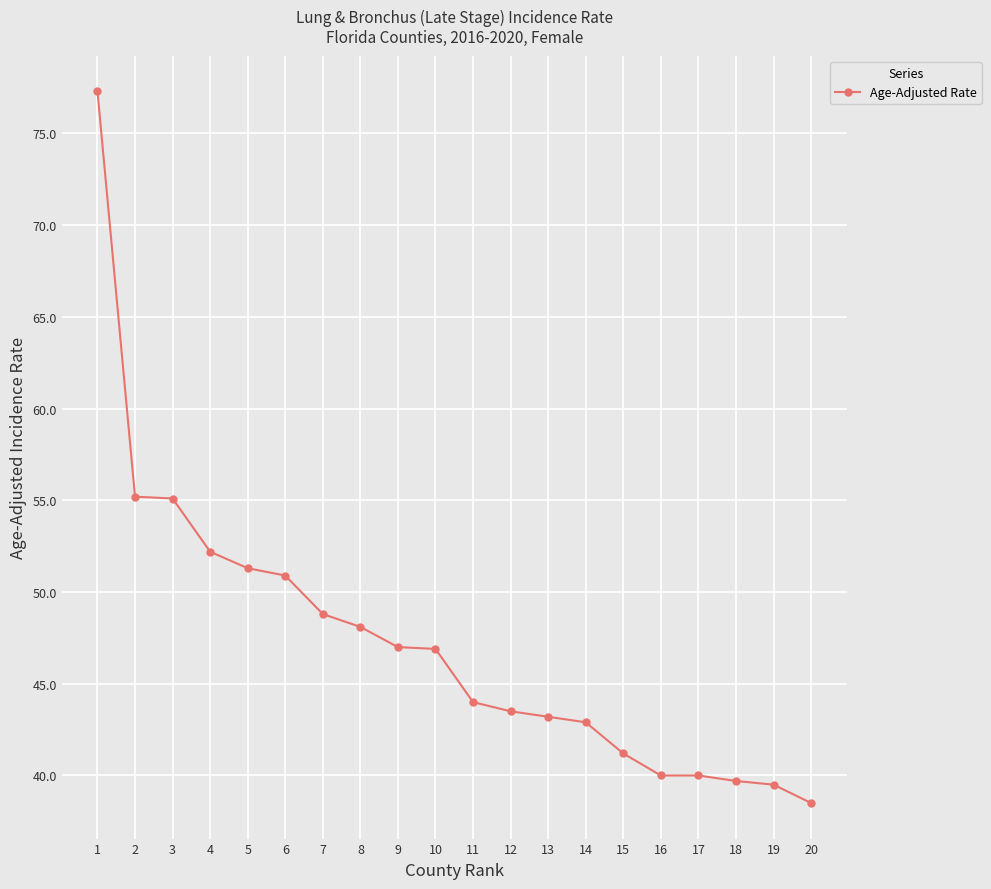

The chart shows a value of 88.3 at 5. True or false?

False